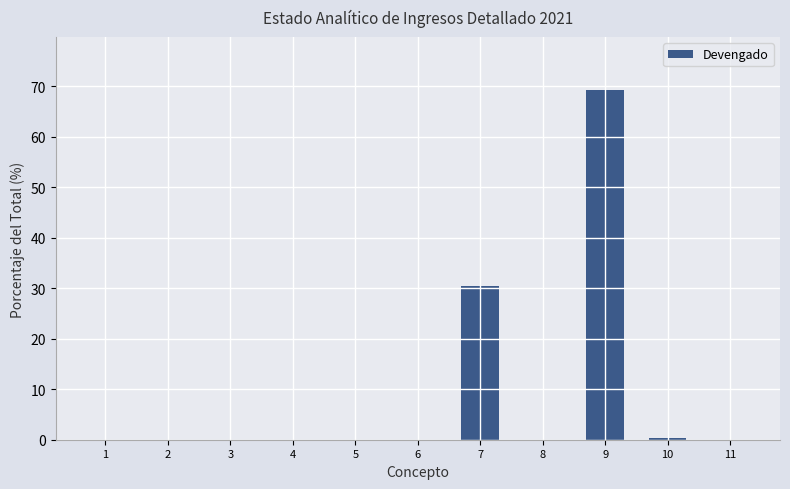

Are the bars horizontal?

No